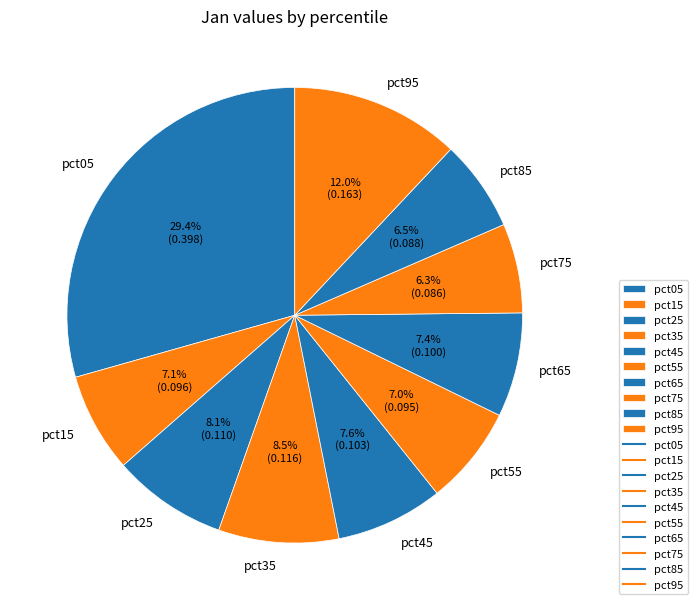

Which category has the biggest portion of the pie?

pct05